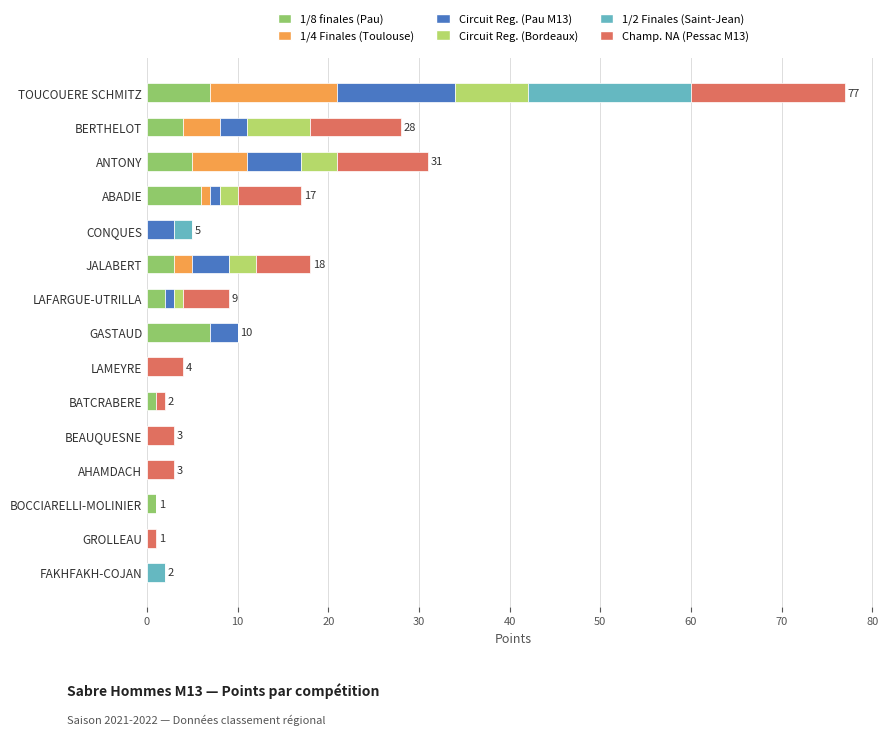

What is the total value across all series at JALABERT?

18